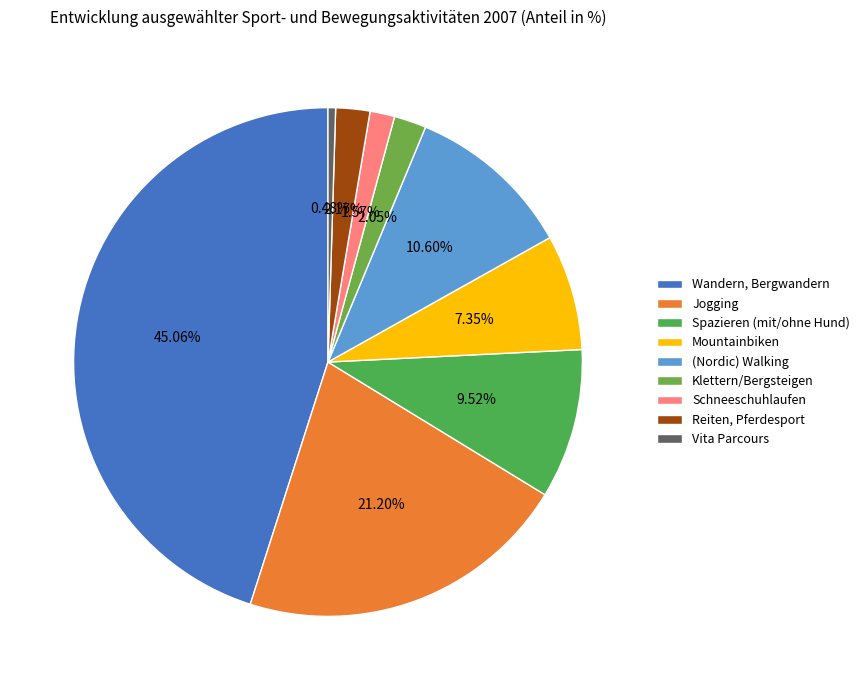

Rank the categories by value from lowest to highest.

Vita Parcours, Schneeschuhlaufen, Klettern/Bergsteigen, Reiten, Pferdesport, Mountainbiken, Spazieren (mit/ohne Hund), (Nordic) Walking, Jogging, Wandern, Bergwandern